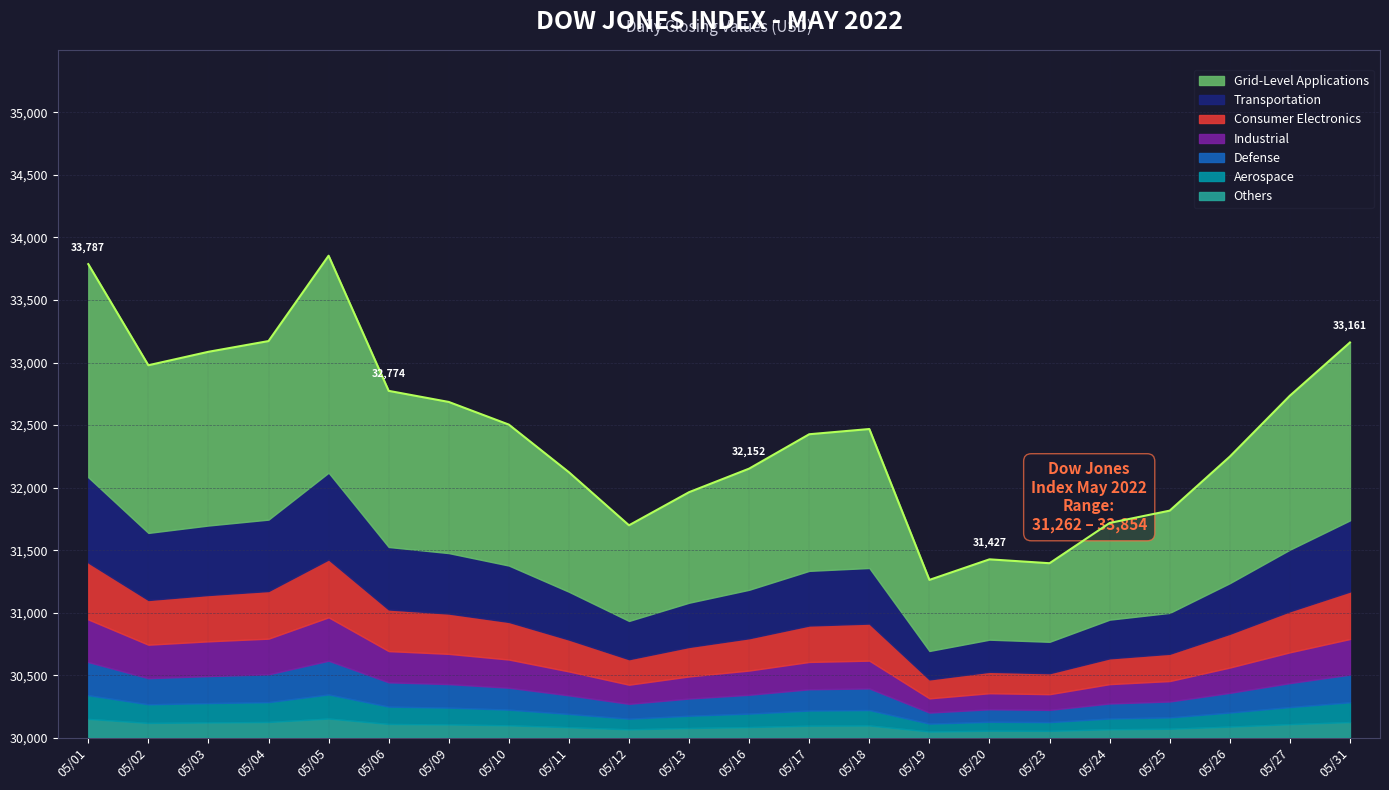

Is it true that the value at 05/12 is 31699.0?

True